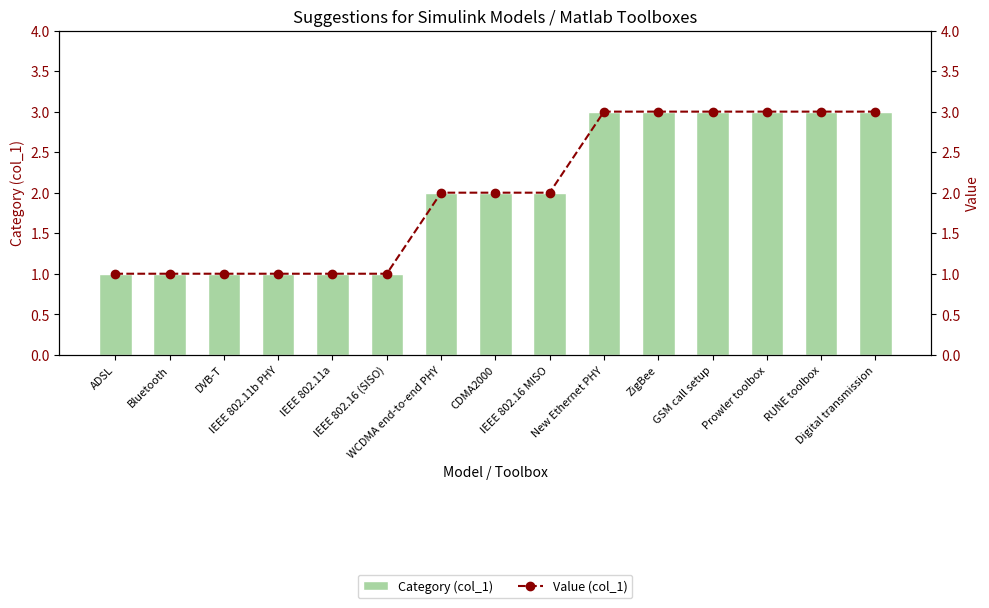

Rank the categories by Value (col_1) value from lowest to highest.

ADSL, Bluetooth, DVB-T, IEEE 802.11b PHY, IEEE 802.11a, IEEE 802.16 (SISO), WCDMA end-to-end PHY, CDMA2000, IEEE 802.16 MISO, New Ethernet PHY, ZigBee, GSM call setup, Prowler toolbox, RUNE toolbox, Digital transmission